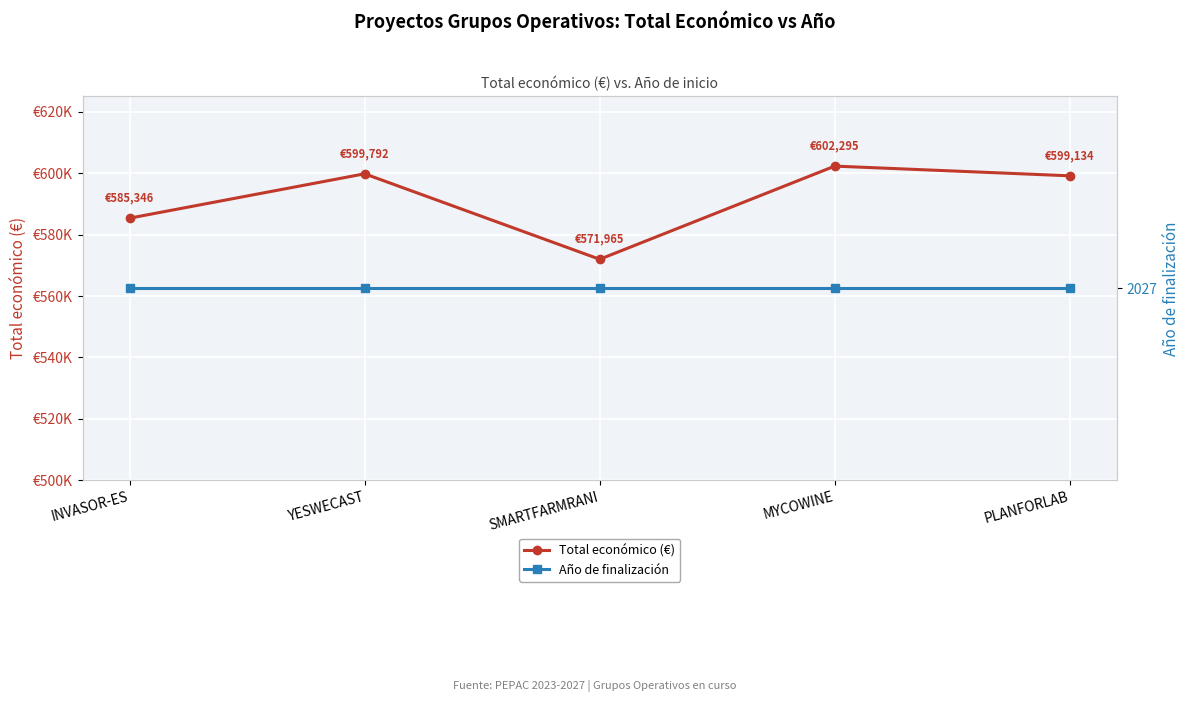

How many categories are shown in the chart?

5